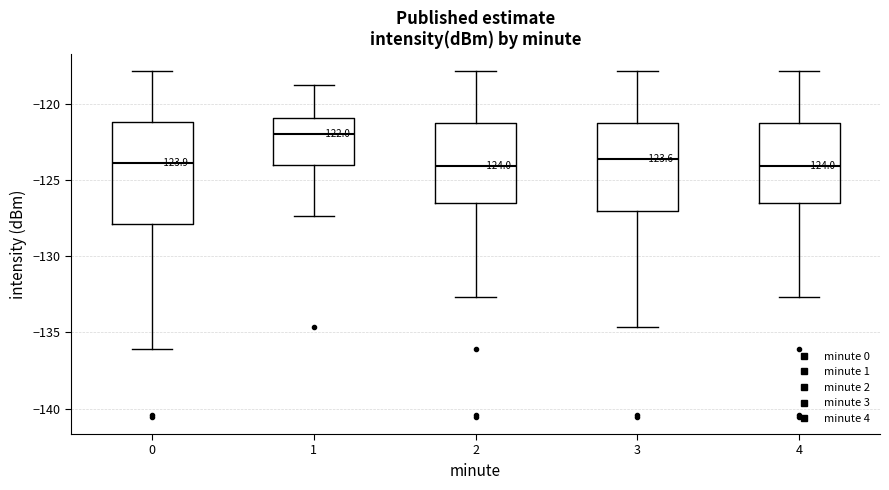

Which box is the tallest, from its lower edge to its upper edge?

0